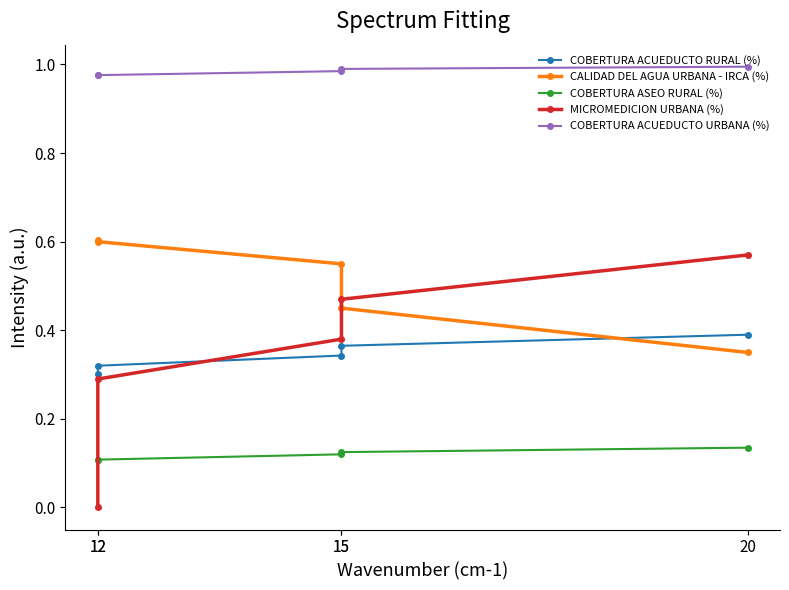

Reading left to right, transcribe all the data shown in this chart.

COBERTURA ACUEDUCTO RURAL (%): 12=0.3	12=0.3	15=0.3	15=0.4	20=0.4
CALIDAD DEL AGUA URBANA - IRCA (%): 12=0.6	12=0.6	15=0.6	15=0.5	20=0.3
COBERTURA ASEO RURAL (%): 12=0.1	12=0.1	15=0.1	15=0.1	20=0.1
MICROMEDICION URBANA (%): 12=0.0	12=0.3	15=0.4	15=0.5	20=0.6
COBERTURA ACUEDUCTO URBANA (%): 12=1.0	12=1.0	15=1.0	15=1.0	20=1.0